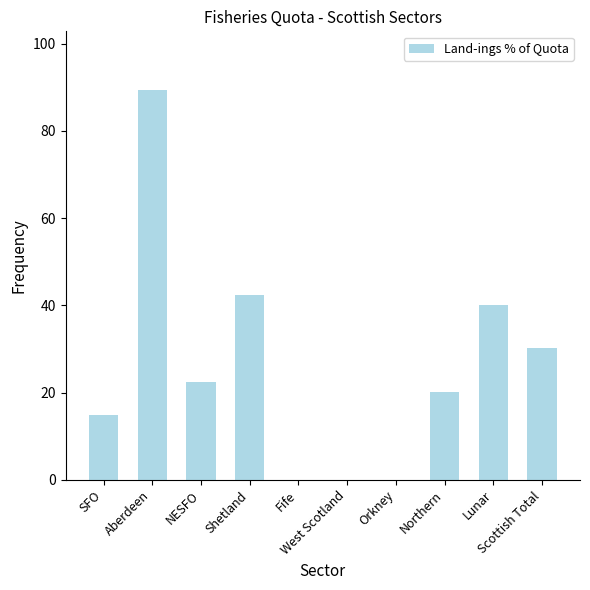

Reading right to left, transcribe all the data shown in this chart.

30.2	40.1	20.1	0.0	0.0	0.0	42.3	22.4	89.4	14.8